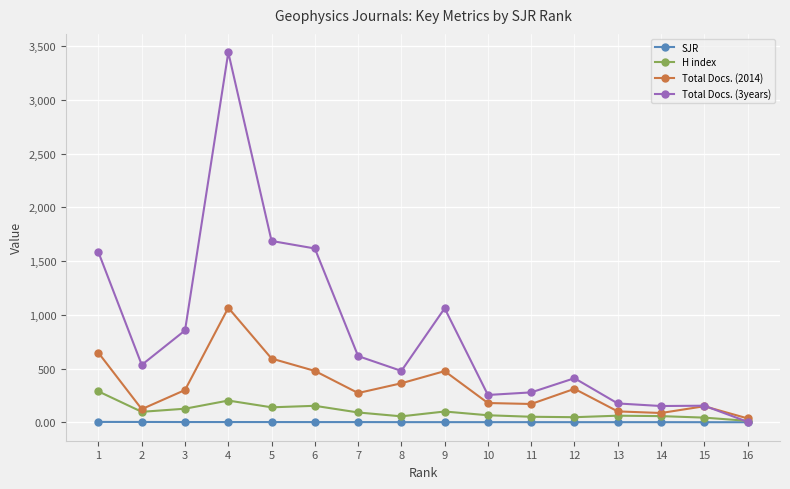

List the series in order of their peak value, lowest first.

SJR, H index, Total Docs. (2014), Total Docs. (3years)